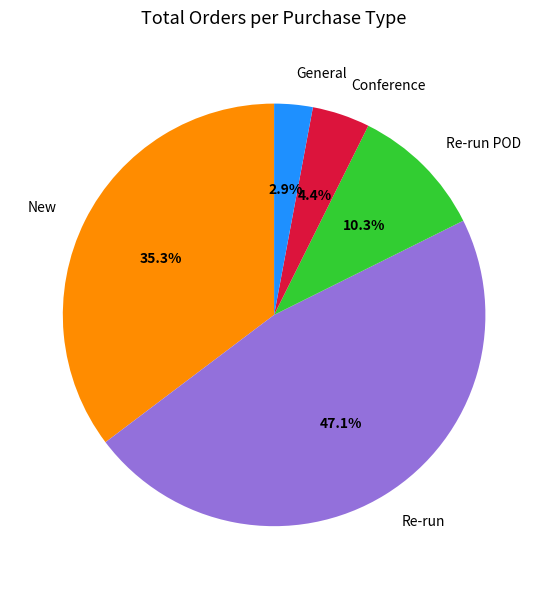

Which slice is the largest?

Re-run